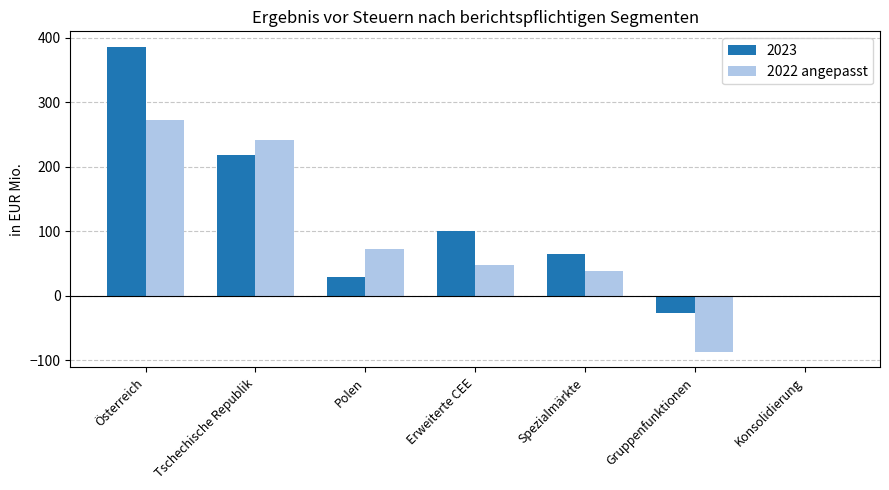

What is the approximate value of 2022 angepasst at Gruppenfunktionen?

-87.2